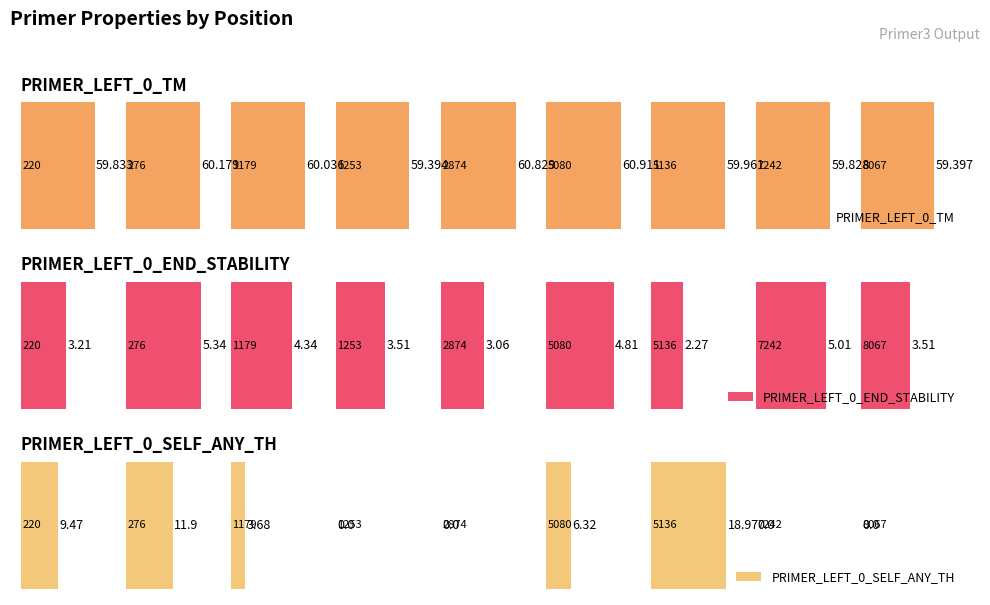

At how many categories does at least one series exceed 17?

9